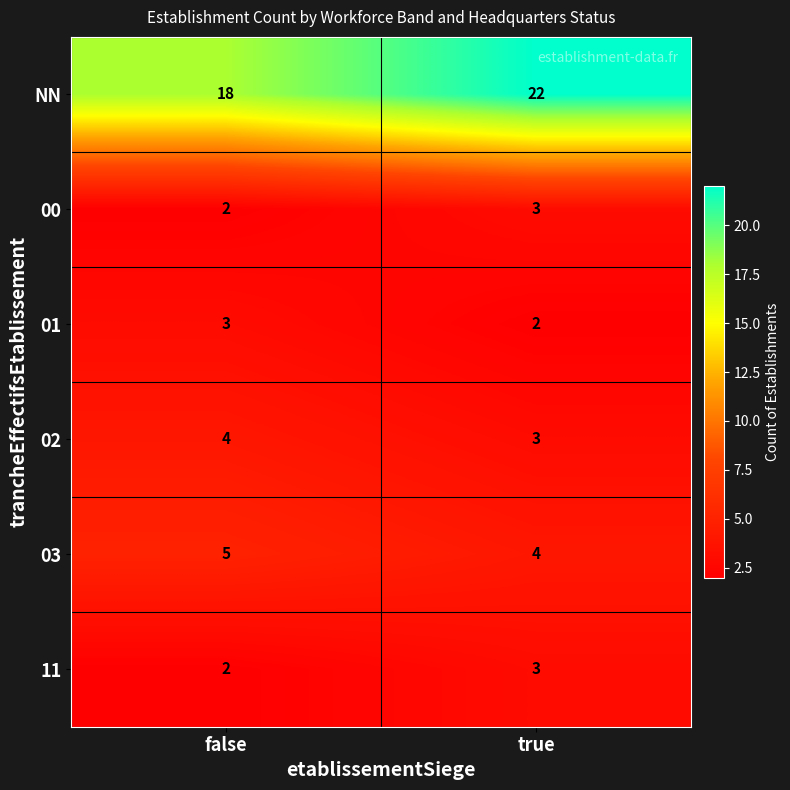

Where is 11 nearest to the value 2?

false